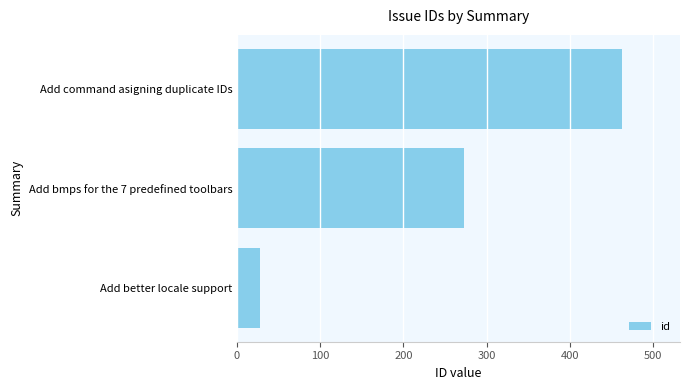

How many distinct data groups are displayed?

1